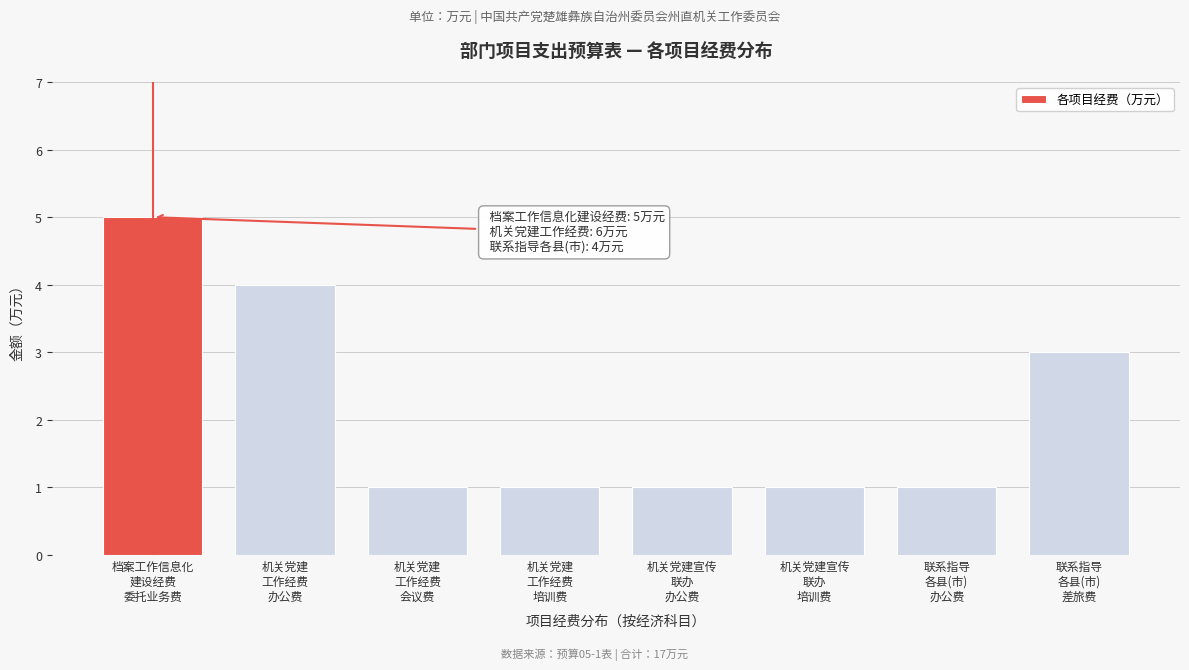

Reading left to right, extract all data points from this chart.

5	4	1	1	1	1	1	3